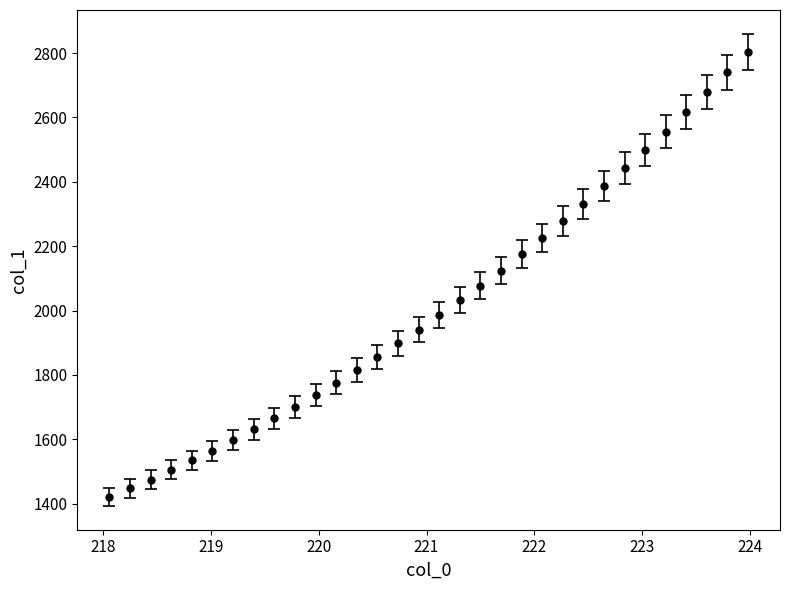

What is the maximum value shown in the chart?

2804.4